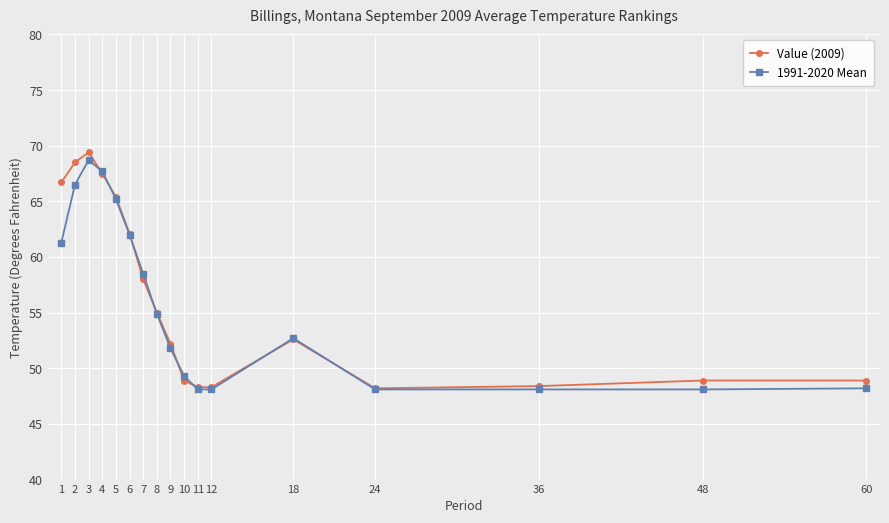

What is the value of the 1991-2020 Mean point at the 8th from the left?

54.9